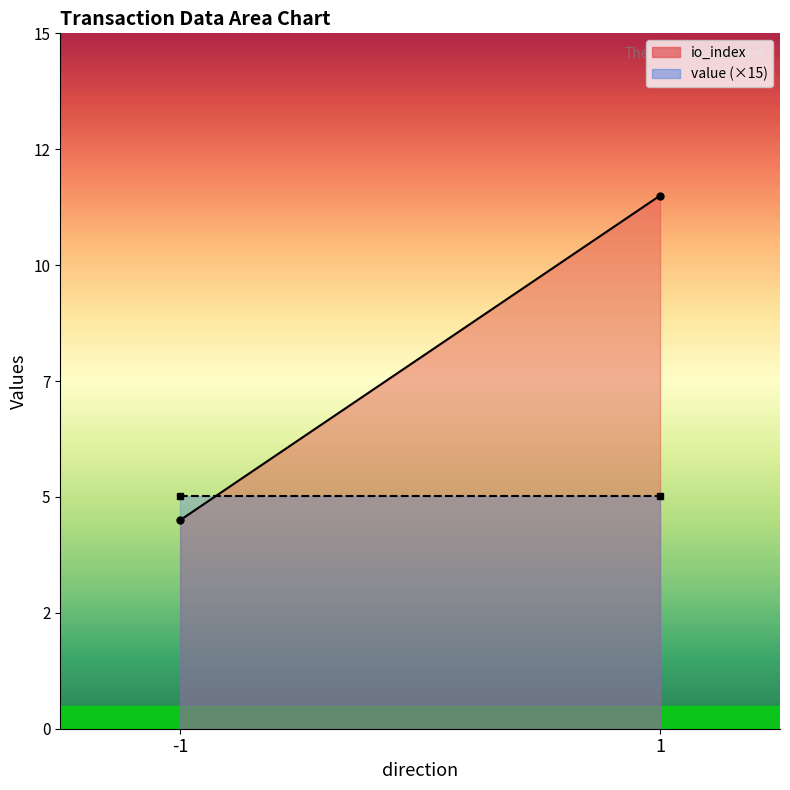

Is it true that value (×15) equals 2.2 at 1?

False